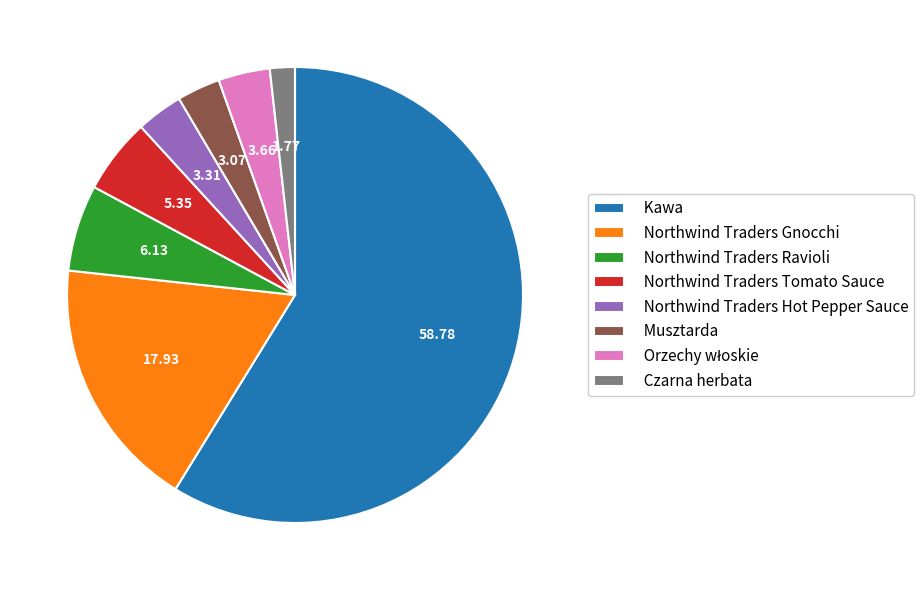

What is the ratio of the value at Northwind Traders Gnocchi to the value at Northwind Traders Hot Pepper Sauce?

5.4